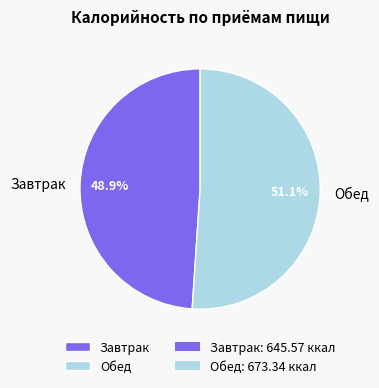

What is the ratio of the value at Завтрак to the value at Обед?

1.0